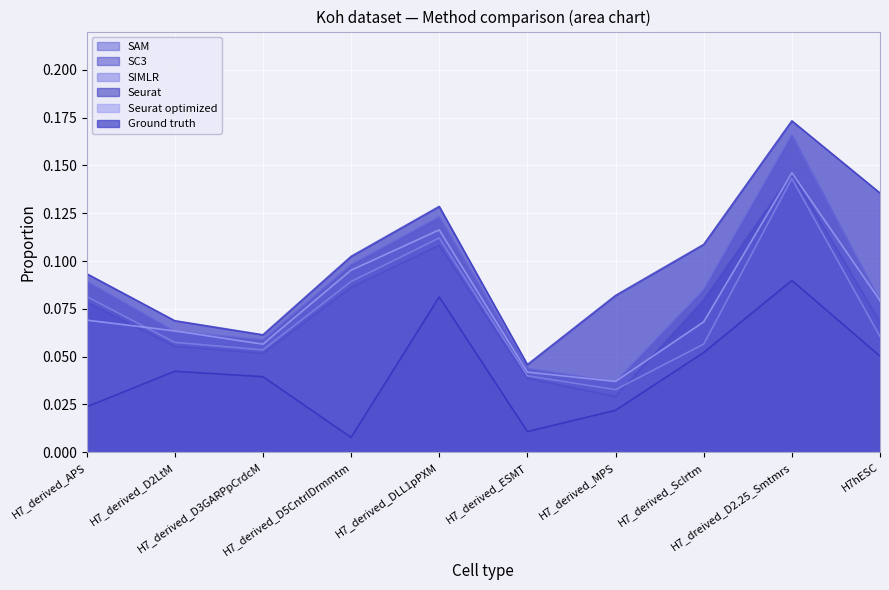

Where is the first local minimum for Seurat optimized?

H7_derived_D3GARPpCrdcM